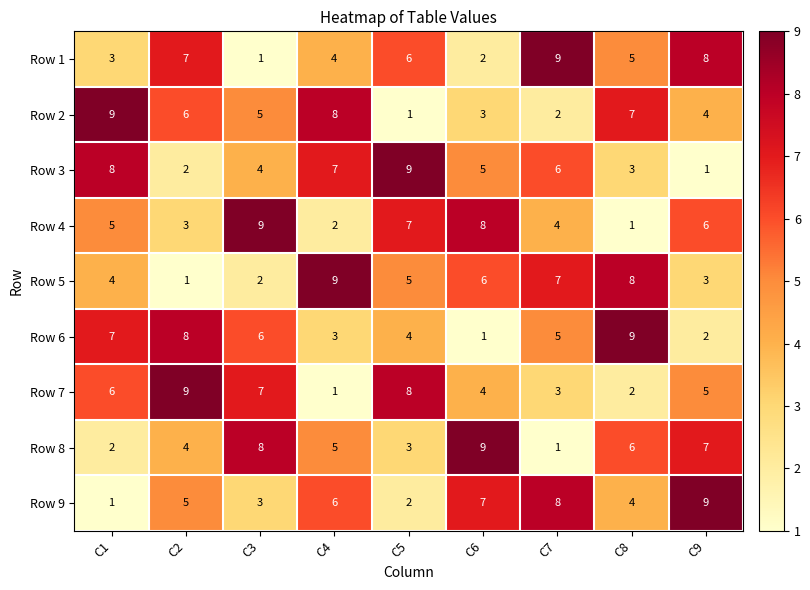

What is the highest value of the Row 9 series?

9